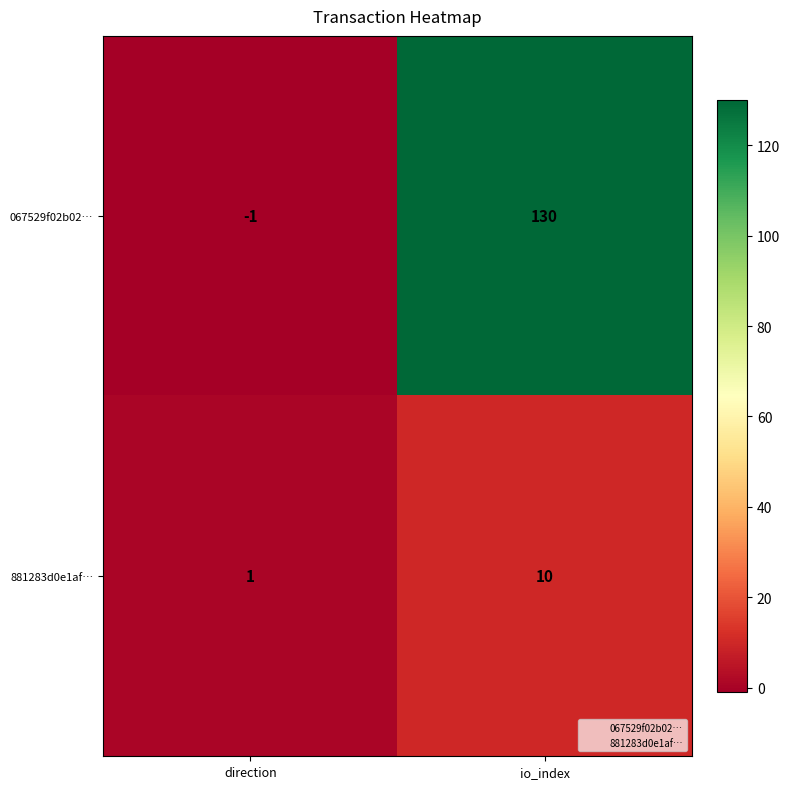

Which series has the largest total across all categories?

067529f02b02…